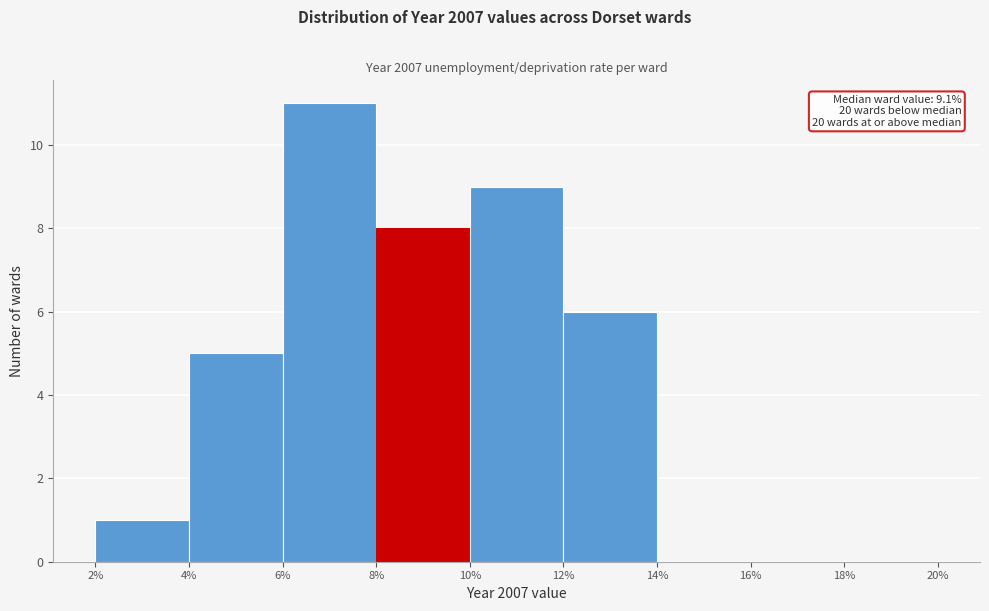

Which range on the x-axis has the tallest bar?

6% to 8%